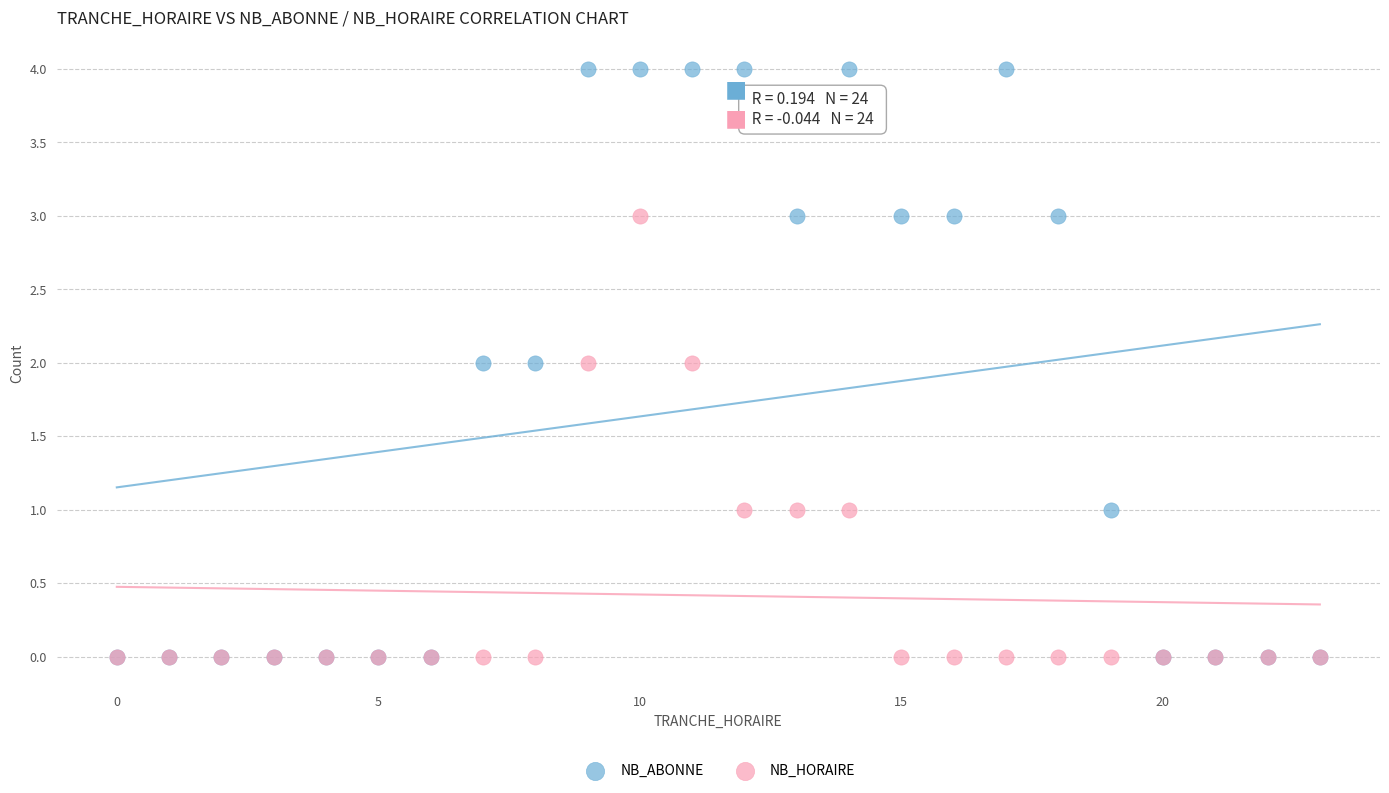

What are all the series names shown in the legend?

NB_ABONNE, NB_HORAIRE